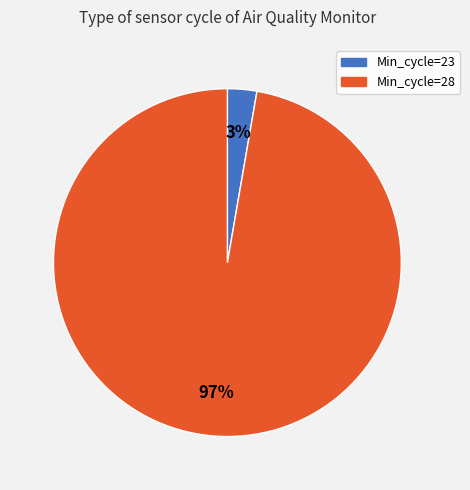

To the nearest percent, what is the average slice percentage?

50%